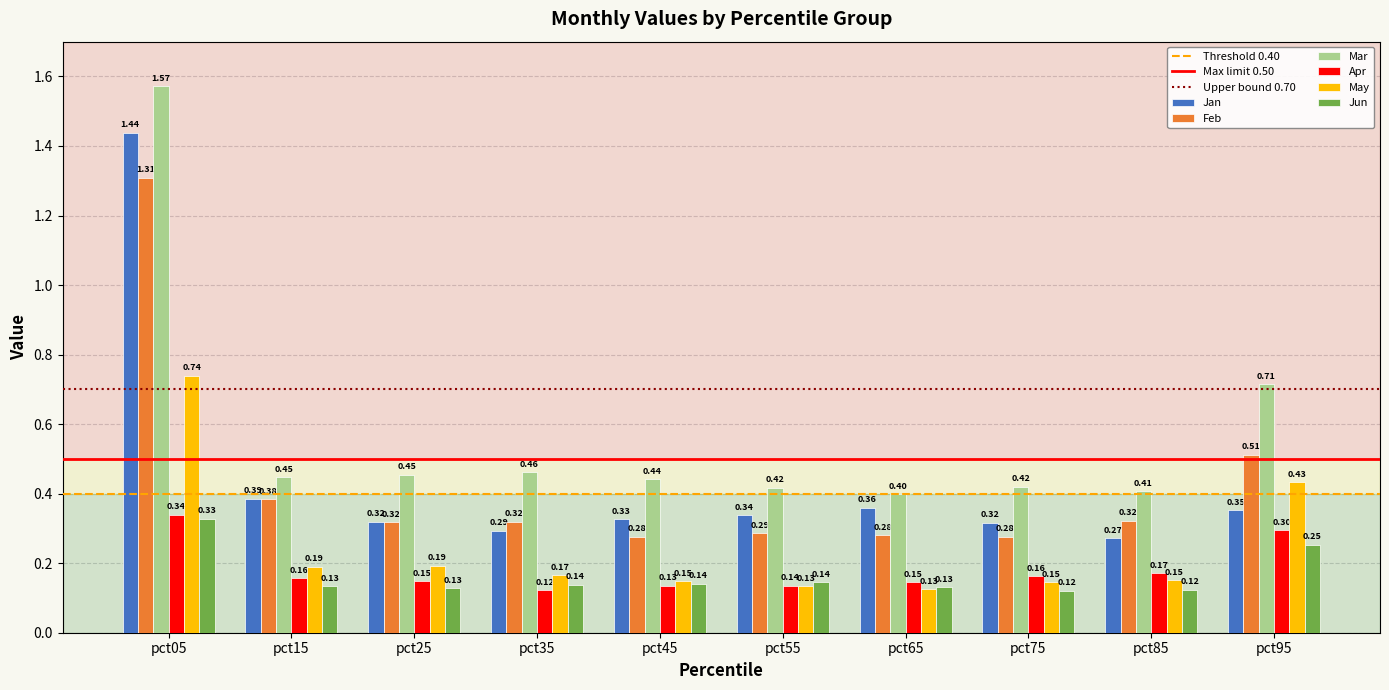

What is the difference between the maximum and second lowest values in the Mar series?

1.2